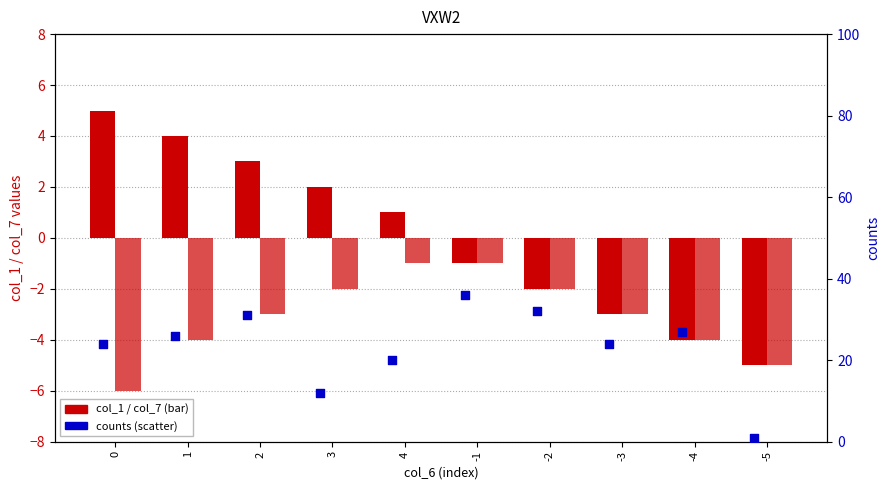

Which series has the largest total across all categories?

counts (percentile rank)